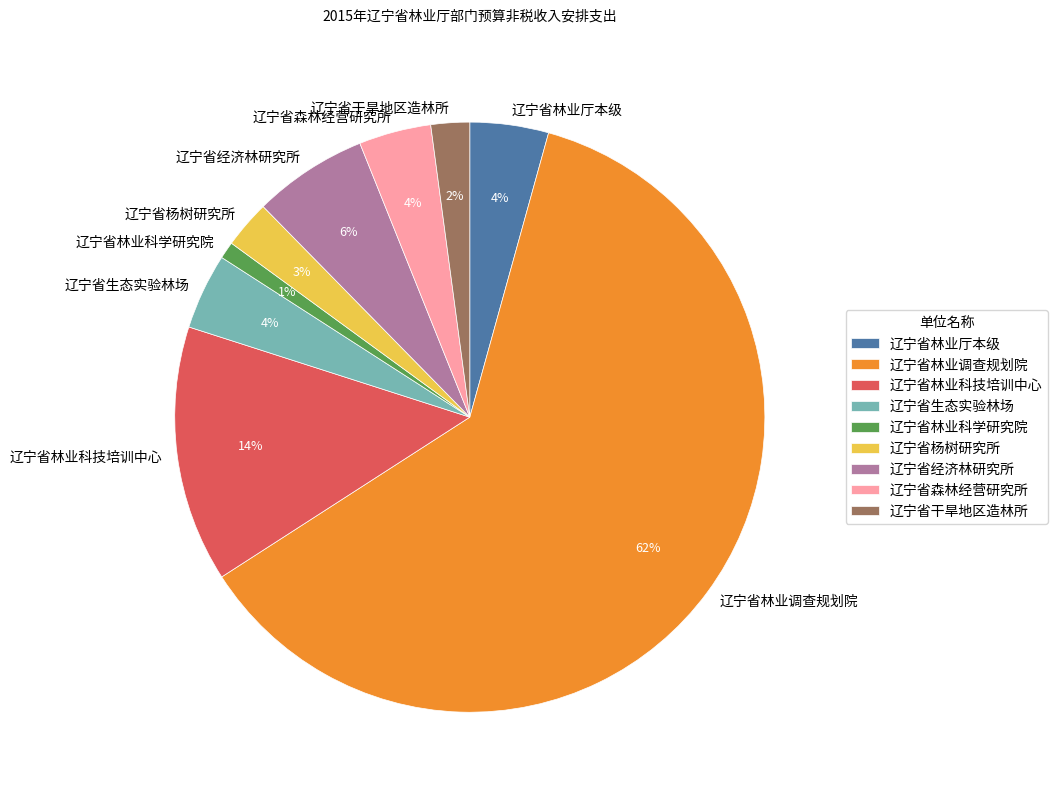

Is it true that 辽宁省干旱地区造林所 is 15% of the pie?

False